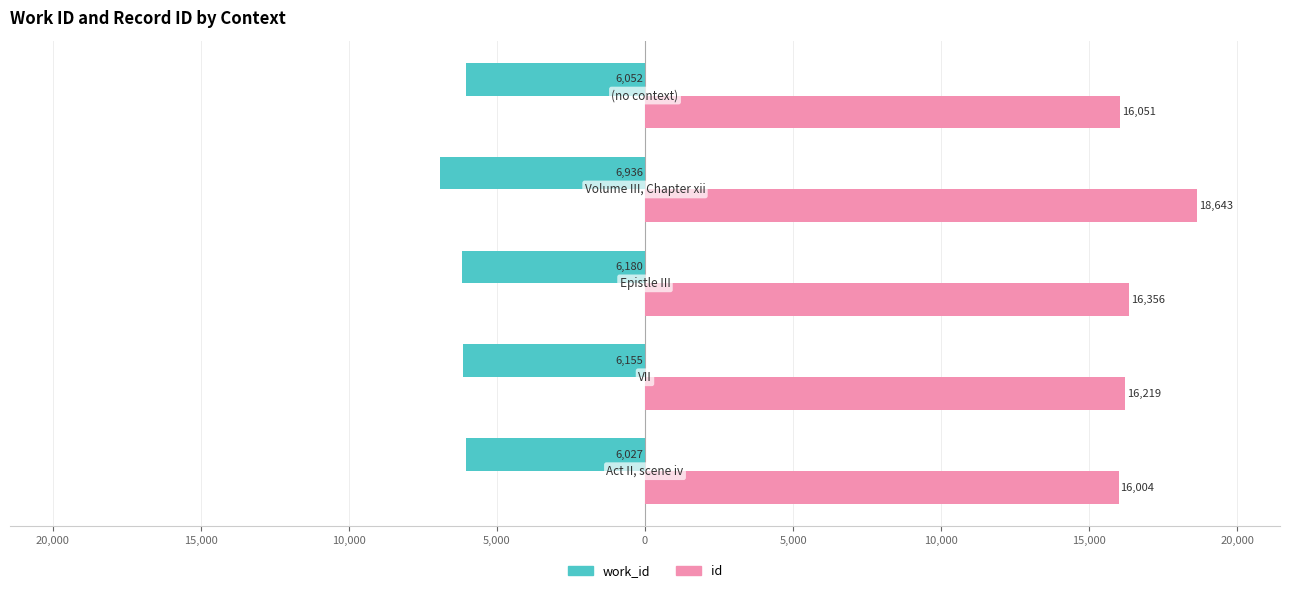

What are all the series names shown in the legend?

work_id, id